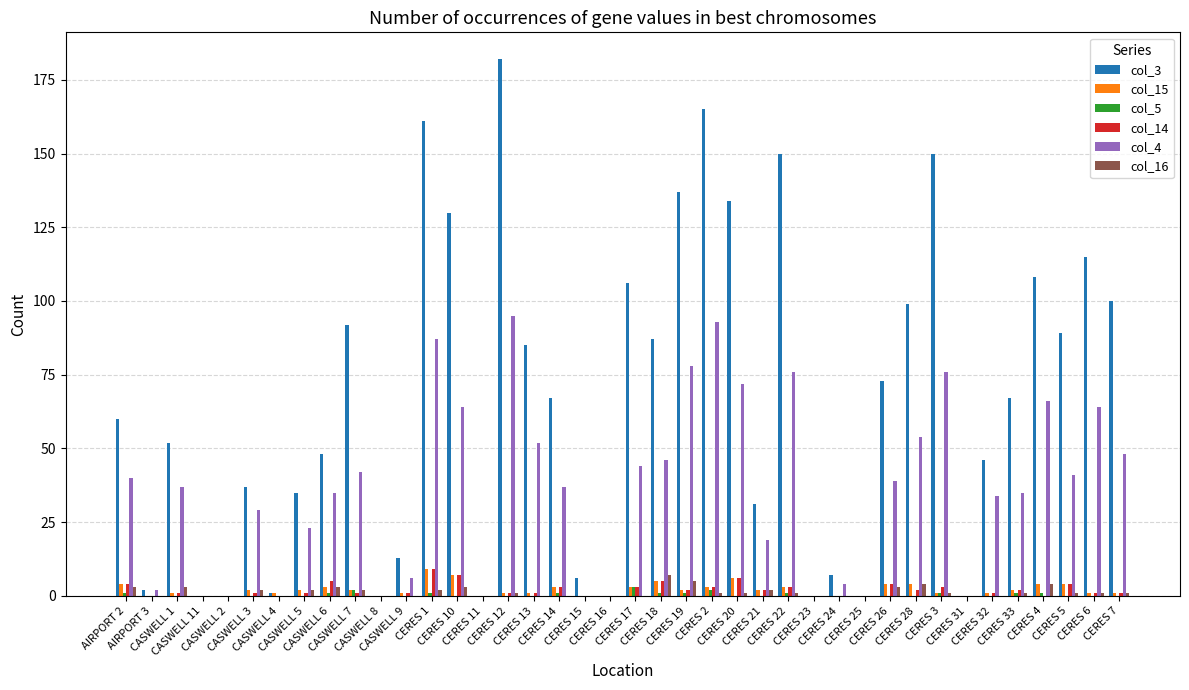

Which series changed the most between CASWELL 11 and CERES 19?

col_3